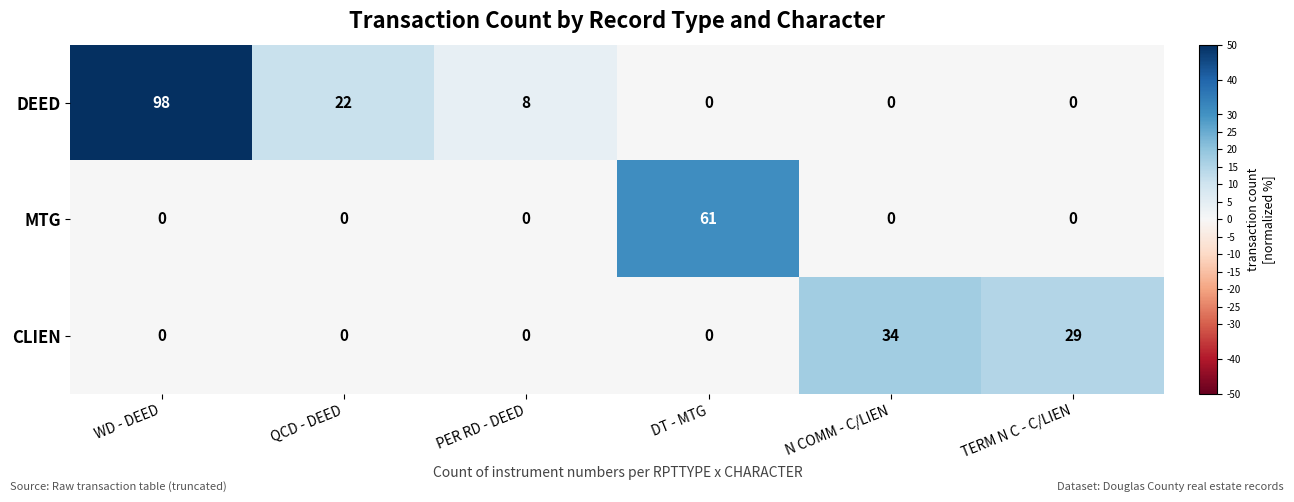

At which category is the sum across all series the highest?

WD - DEED